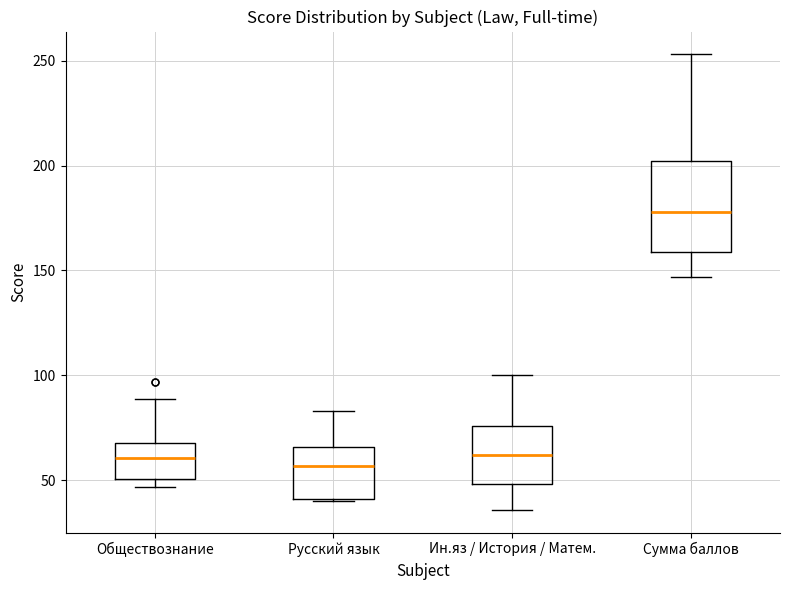

Which box is the tallest, from its lower edge to its upper edge?

Сумма баллов